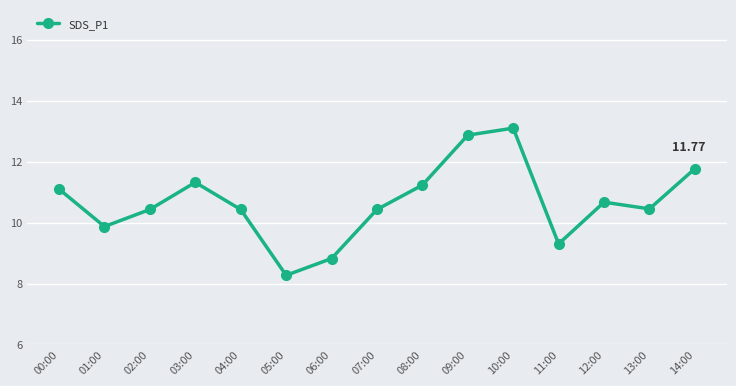

At which category does the data reach its first local peak?

03:00